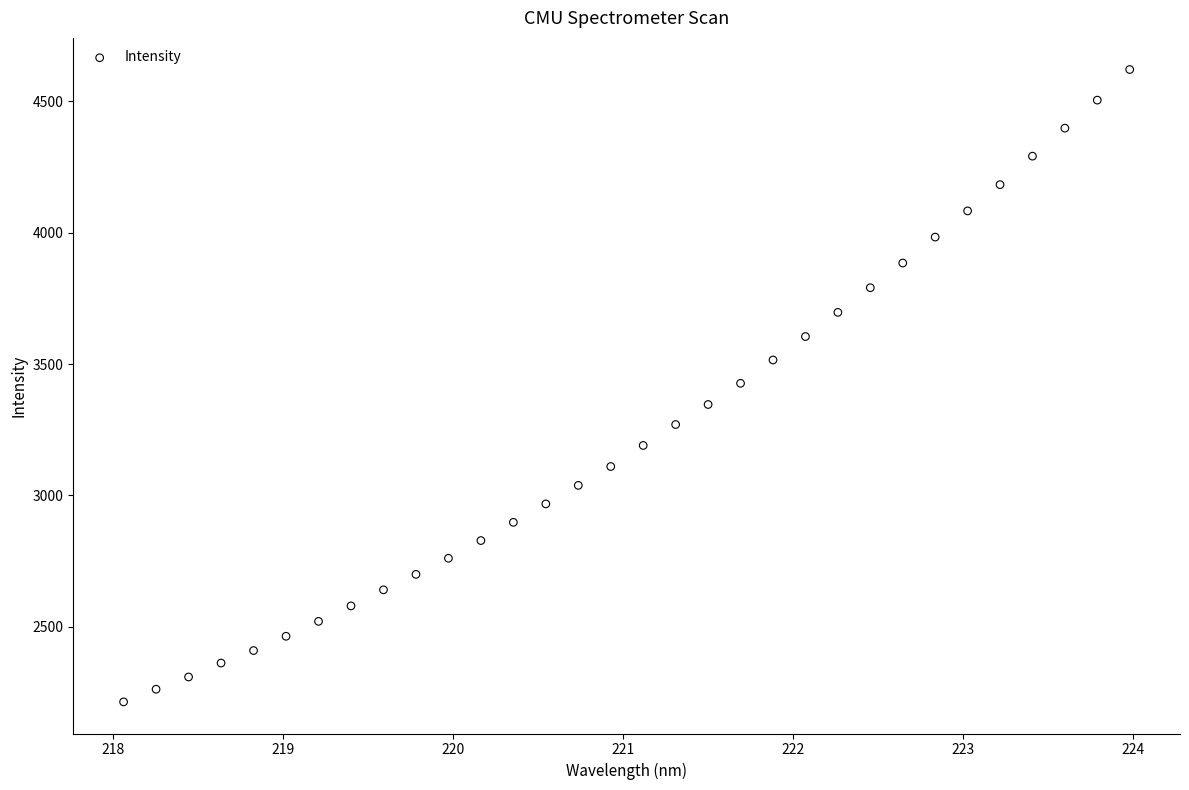

What is the range of Y values (max minus min)?

2407.3